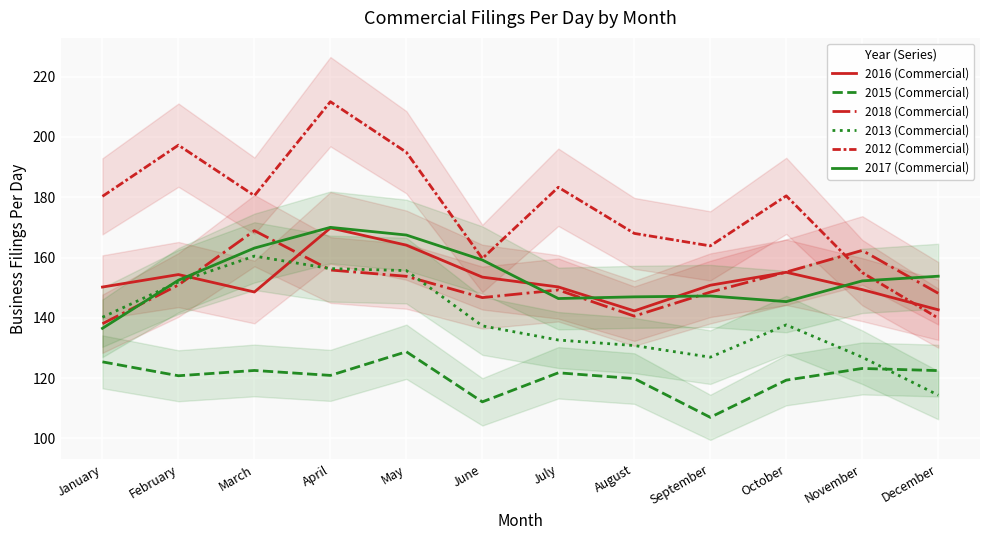

How many interior local peaks does the 2018 (Commercial) series have?

3